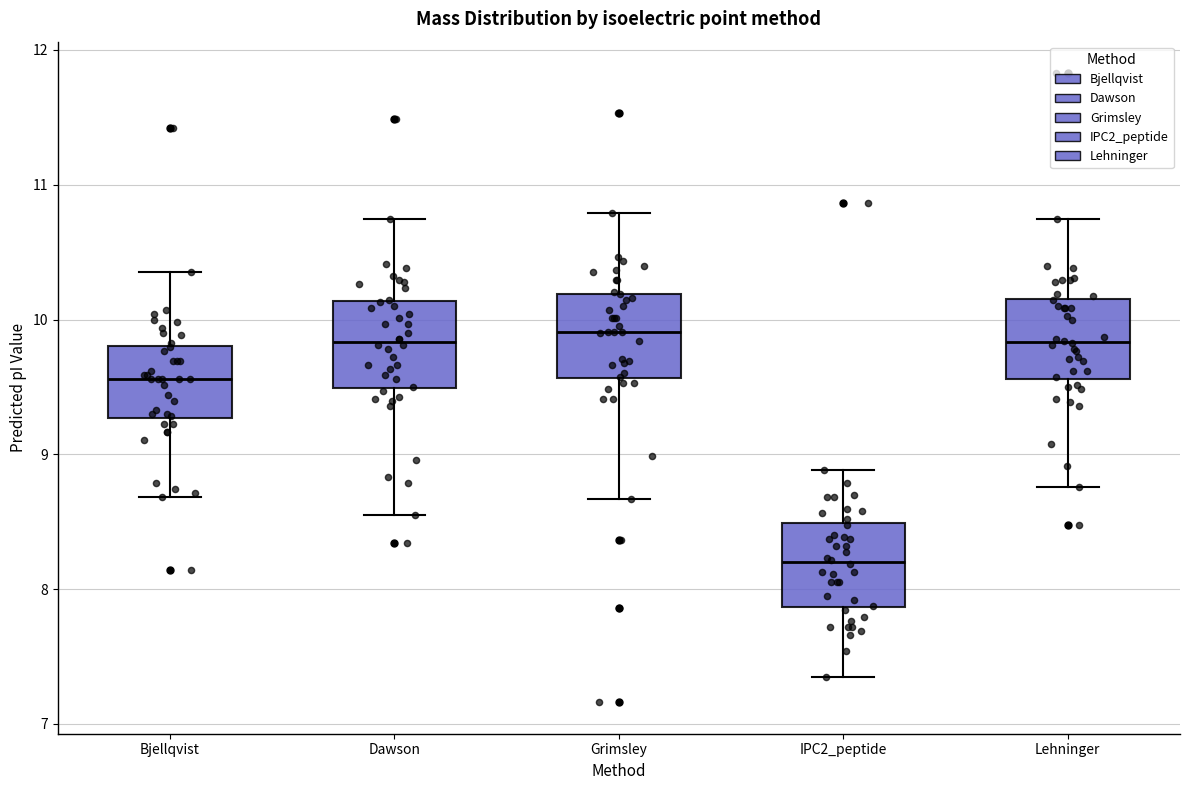

Where is the upper edge of the box for Bjellqvist on the y-axis? The values are not printed on the chart, so give them approximately, as read against the axis.

9.8